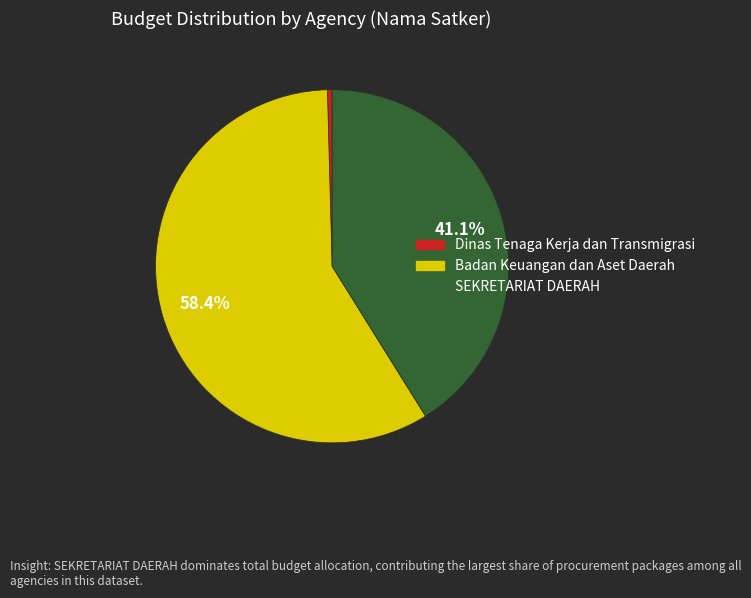

Is there a majority slice in this chart?

Yes